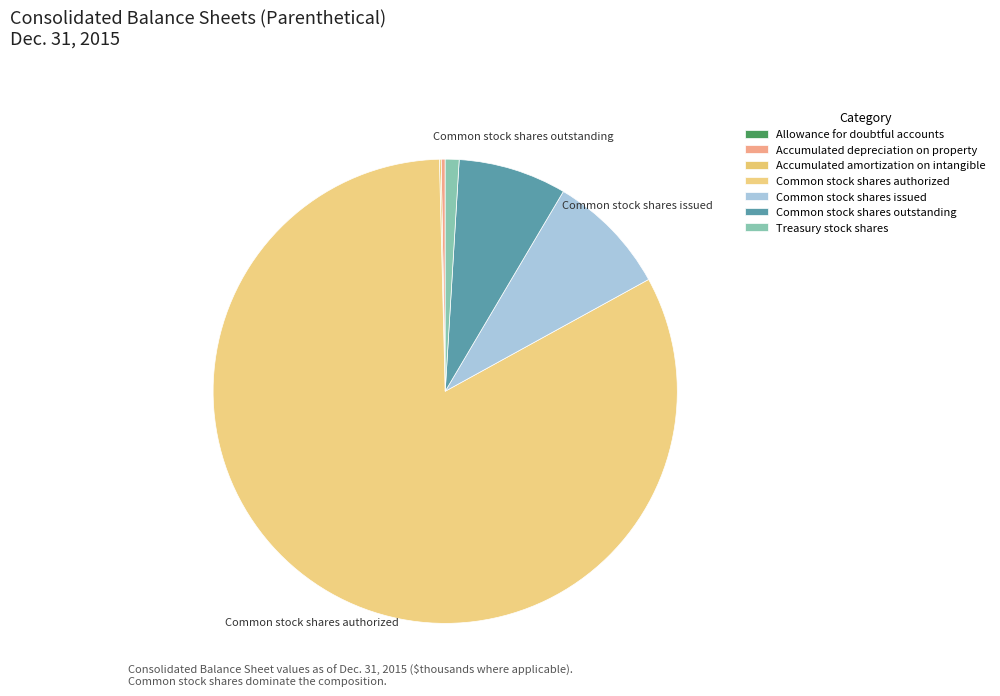

To the nearest percent, what is the difference between the largest and smallest slice percentages?

83%